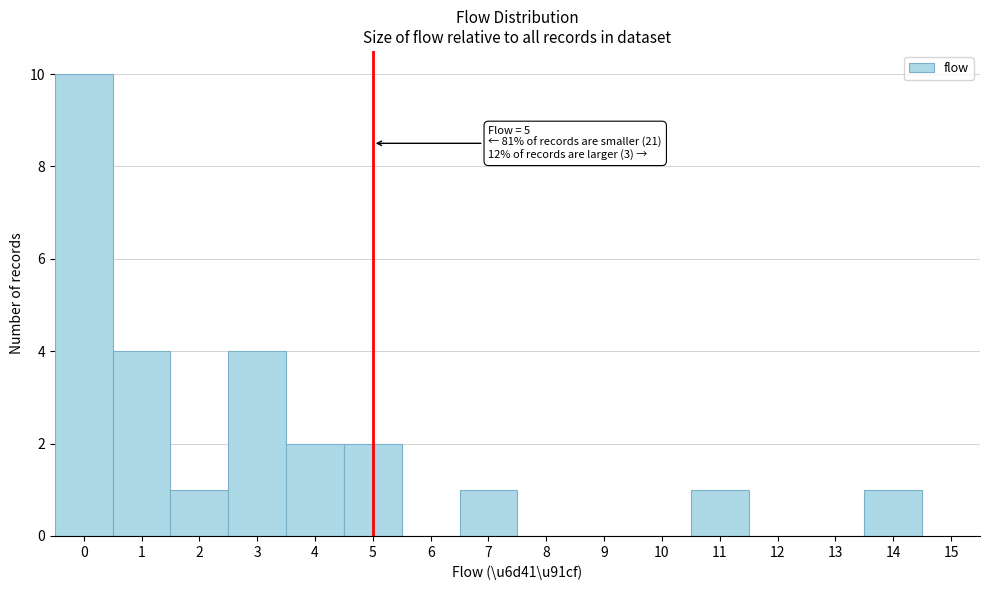

Which range on the x-axis has the tallest bar?

-0.5 to 0.5